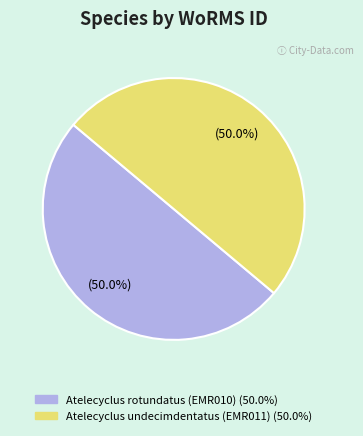

What percentage do Atelecyclus undecimdentatus (EMR011) and Atelecyclus rotundatus (EMR010) together represent?

100.0%